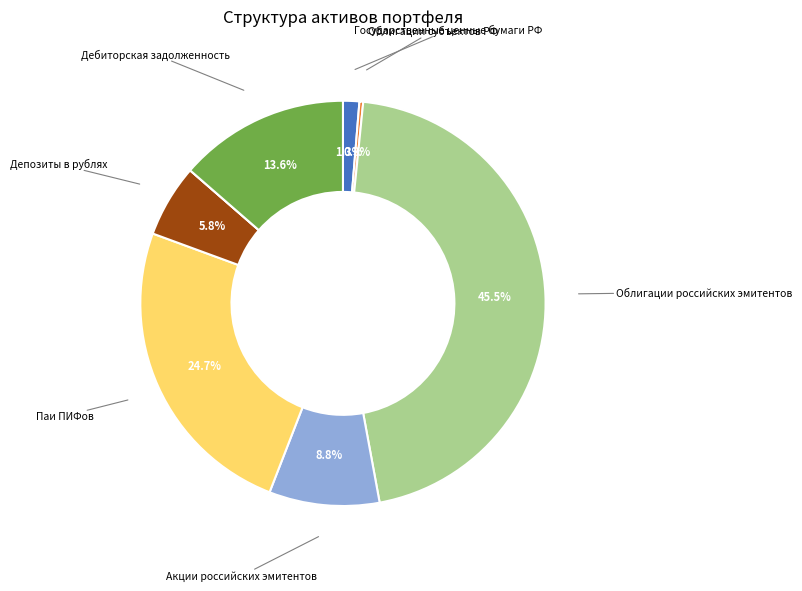

Does any single category account for the majority?

No